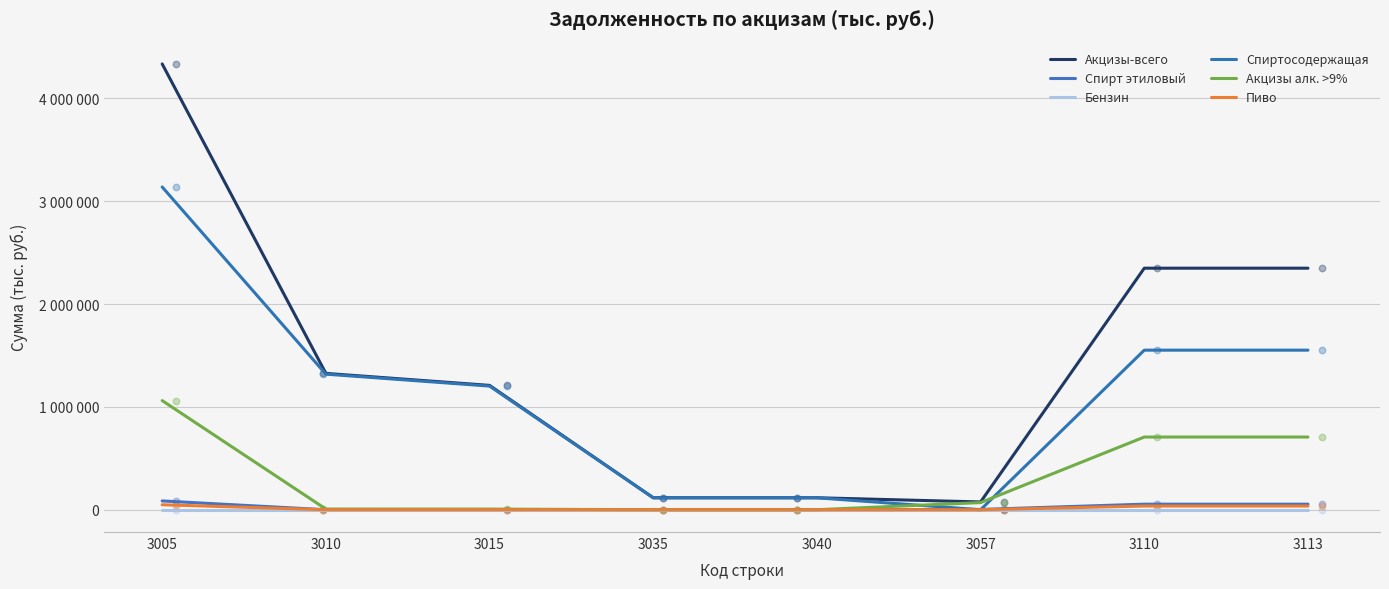

Which series has the largest total across all categories?

Акцизы-всего